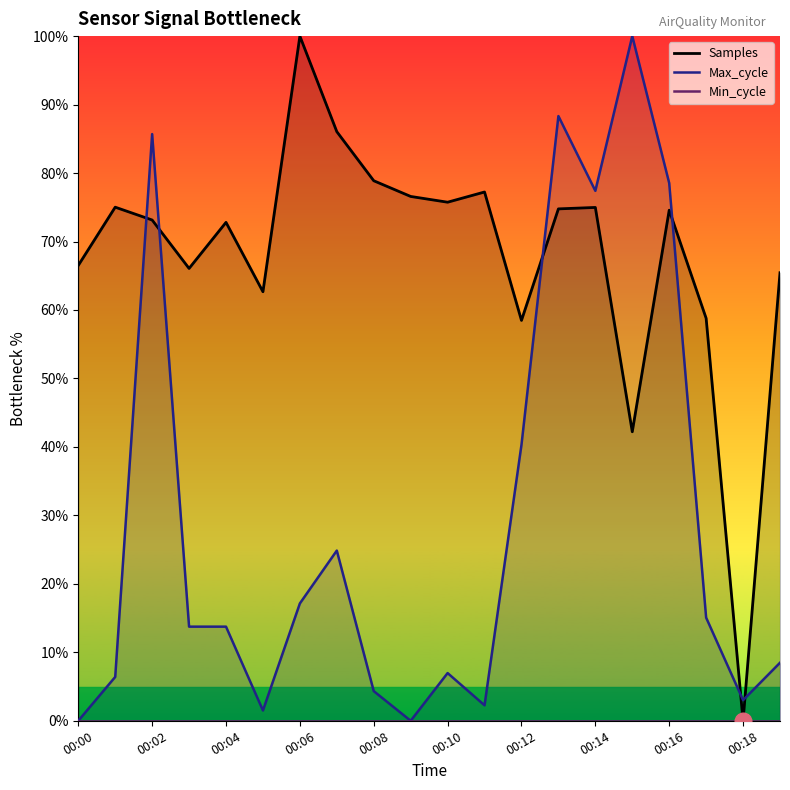

Is it true that Max_cycle equals 78.5 at 00:16?

True